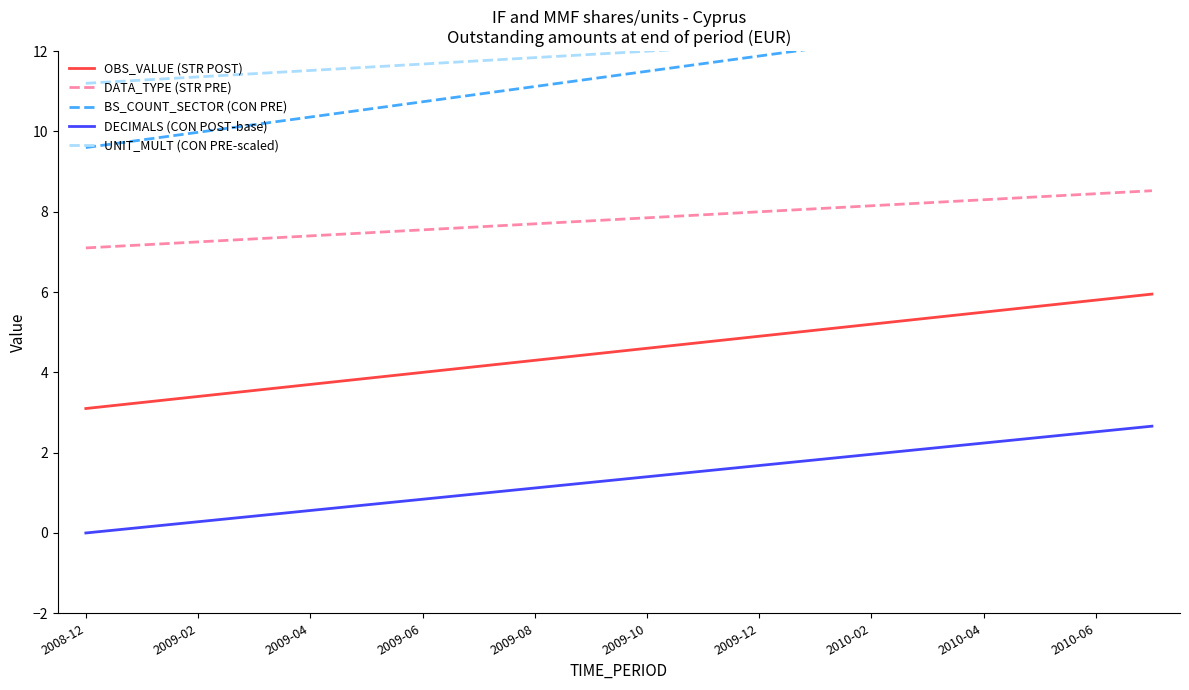

What is the difference between the highest and lowest values at 17?

10.4